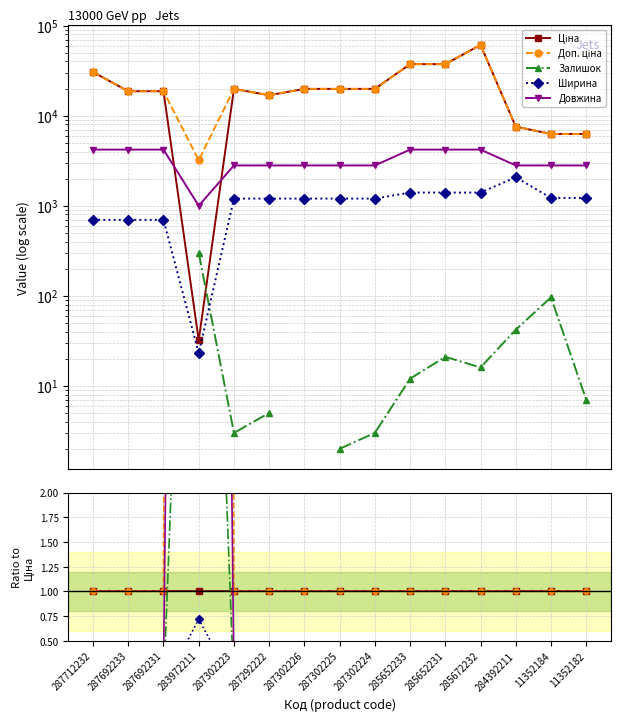

Rank the series at 287692231 from lowest to highest value.

Залишок, Ширина, Довжина, Ціна, Доп. ціна